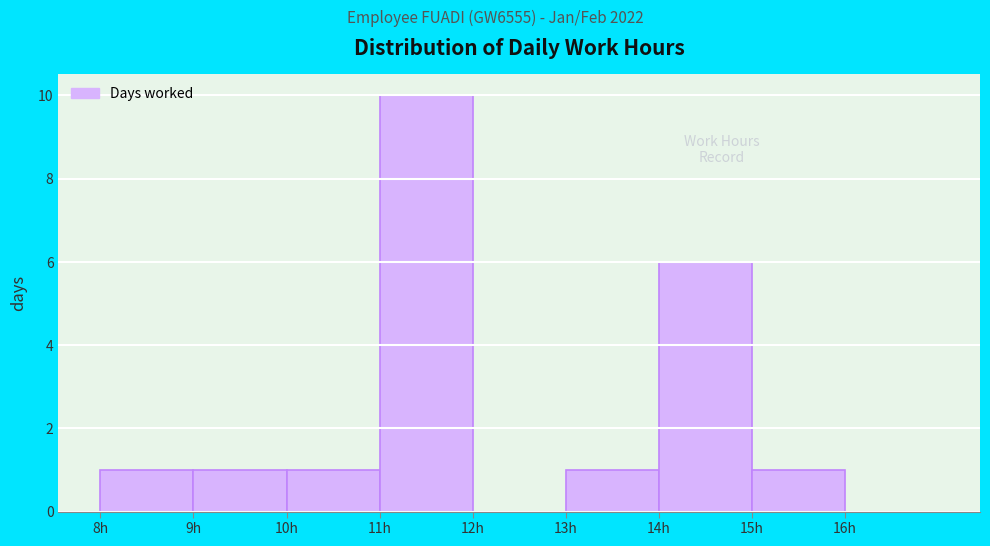

Which range on the x-axis has the tallest bar?

11 to 12